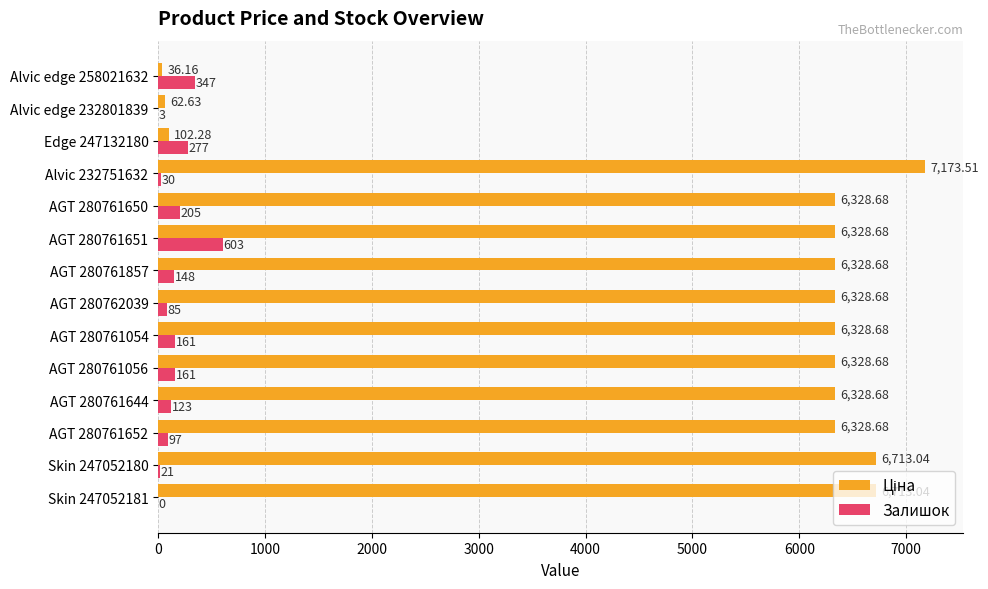

What is the greatest value displayed?

7173.5